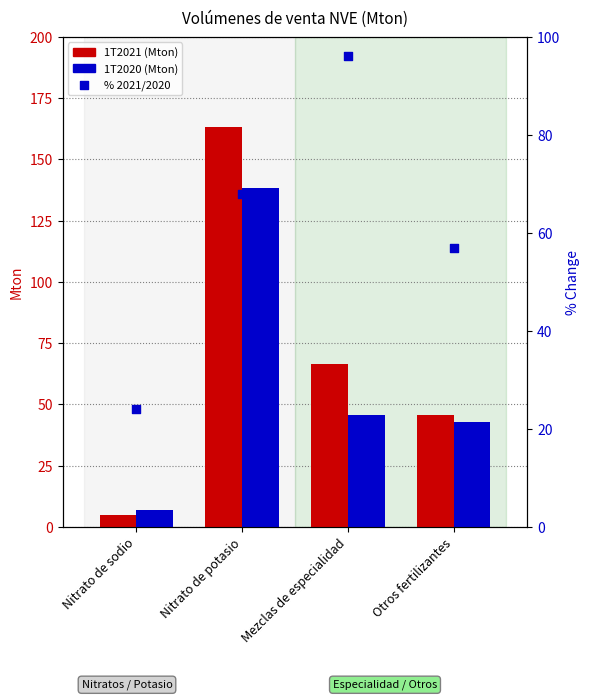

Which series reaches the maximum Y coordinate?

1T2021